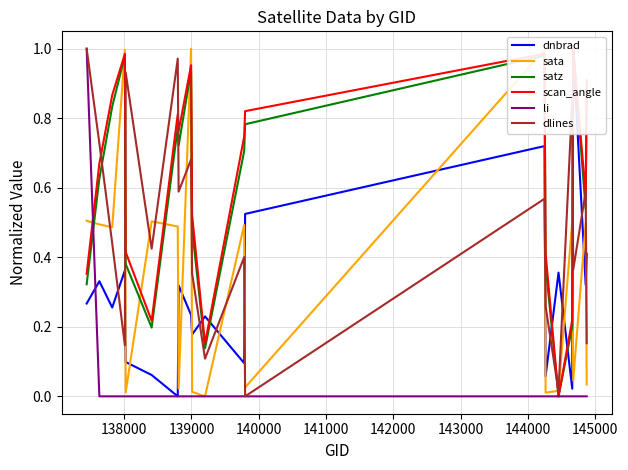

Does the chart have visible grid lines?

Yes